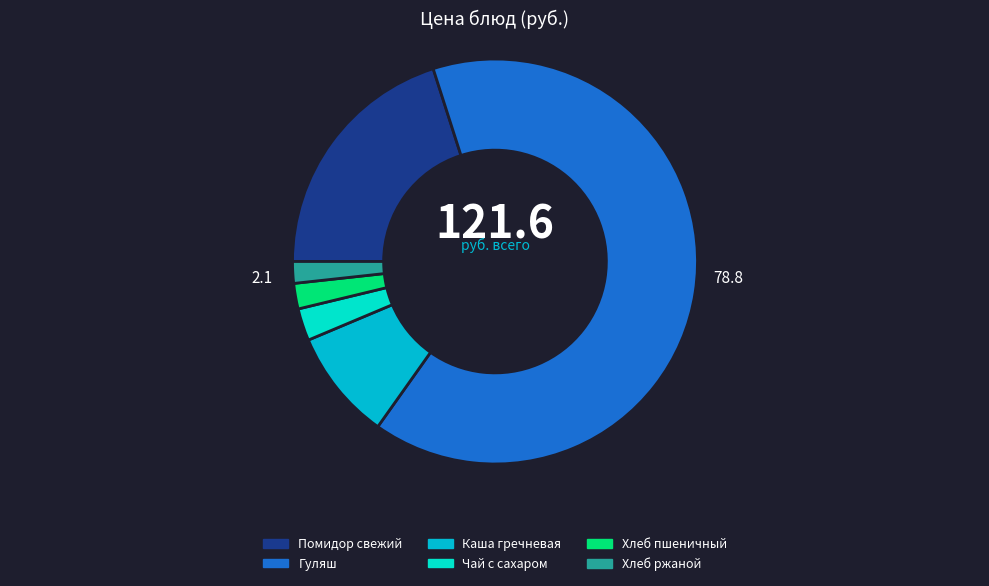

Do Каша гречневая and Хлеб ржаной together represent more than half of the pie?

No